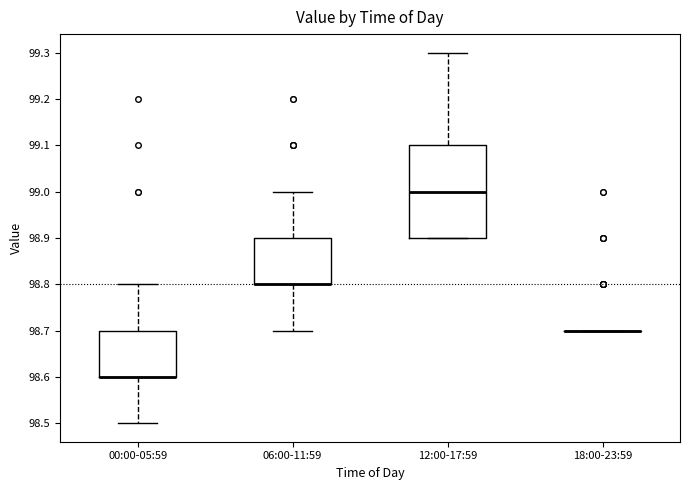

Reading left to right, transcribe this box plot: for each box, give where its median line is, the range the box spans, and where its two whiskers end, as read against the y-axis. The values are not printed on the chart, so give them approximately, as read against the axis.

00:00-05:59: median 98.6 (drawn on the box's lower edge), box 98.6 to 98.7, whiskers 98.5 to 98.8
06:00-11:59: median 98.8 (drawn on the box's lower edge), box 98.8 to 98.9, whiskers 98.7 to 99.0
12:00-17:59: median 99.0, box 98.9 to 99.1, whiskers 98.9 to 99.3
18:00-23:59: box collapsed to a line at 98.7, whiskers 98.7 to 98.7